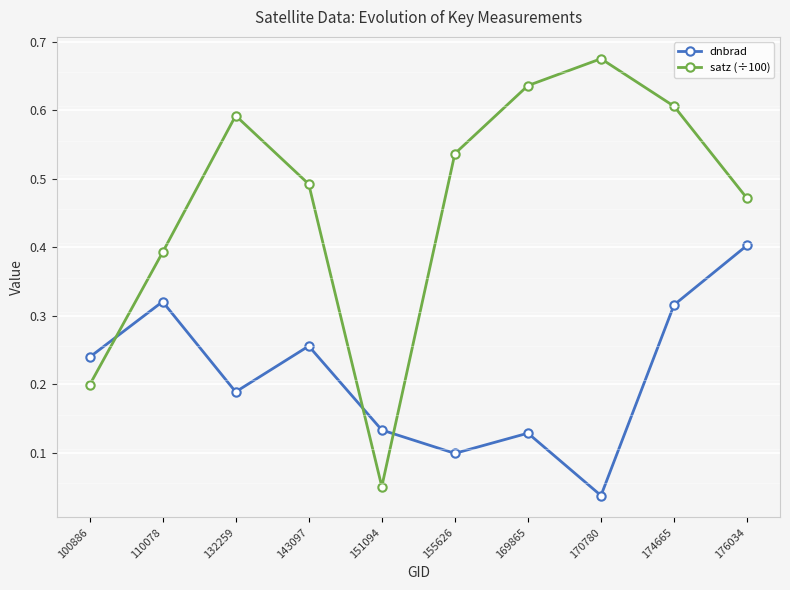

Is the value of dnbrad at 132259 greater than the value of satz (÷100) at 110078?

No